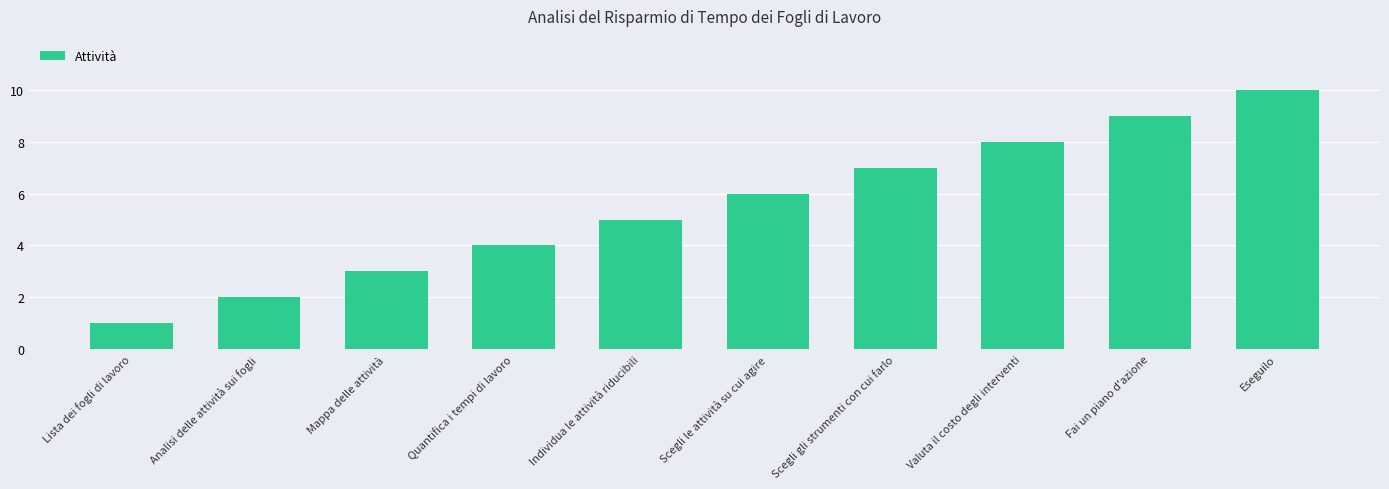

Reading left to right, transcribe all the data shown in this chart.

Lista dei fogli di lavoro=1	Analisi delle attività sui fogli=2	Mappa delle attività=3	Quantifica i tempi di lavoro=4	Individua le attività riducibili=5	Scegli le attività su cui agire=6	Scegli gli strumenti con cui farlo=7	Valuta il costo degli interventi=8	Fai un piano d'azione=9	Eseguilo=10